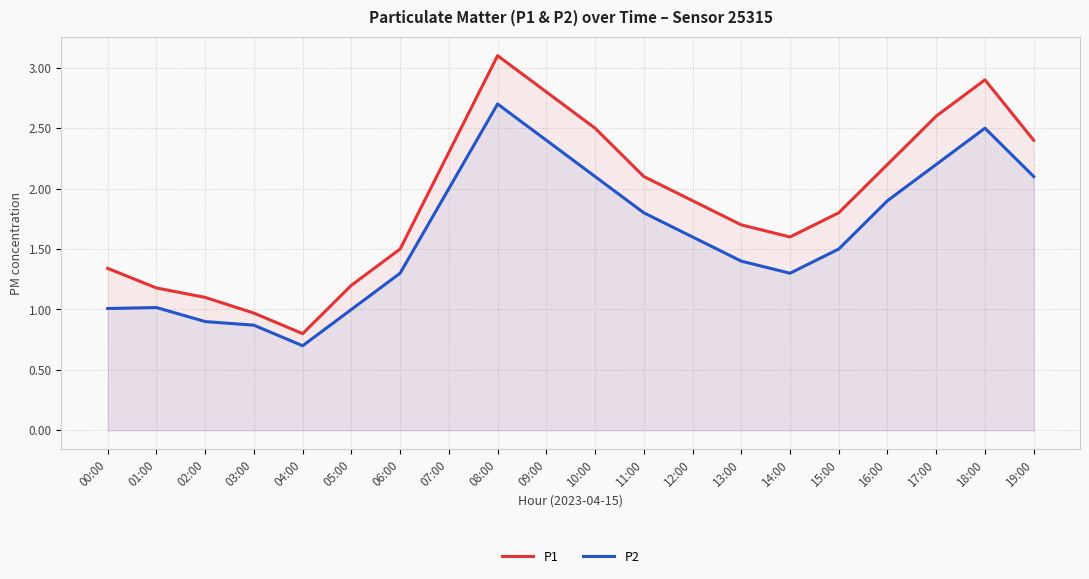

Which has a higher value, 14:00 or 18:00?

18:00